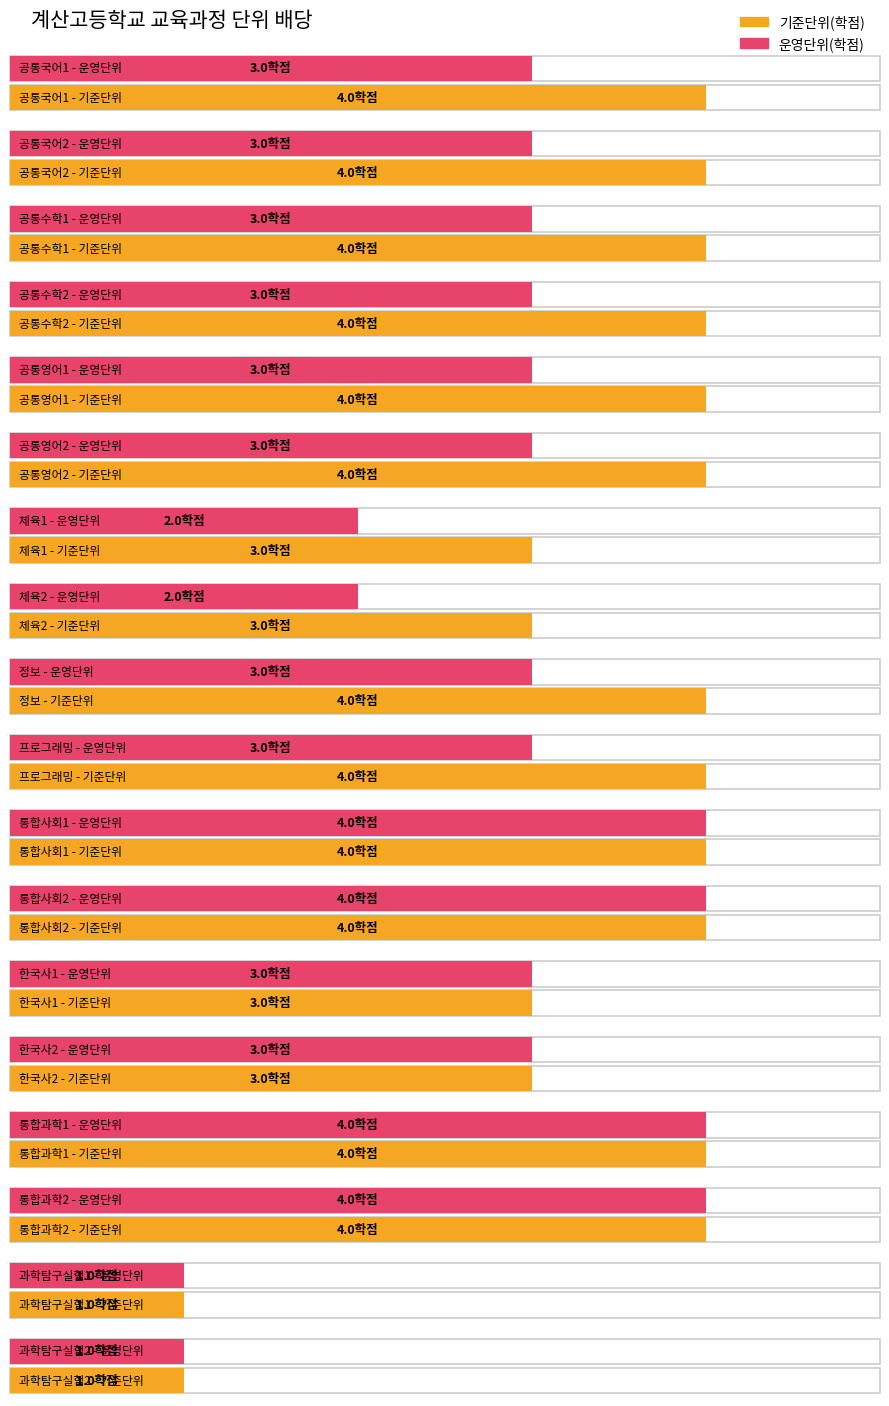

At 과학탐구실험2, list the series in order from largest to smallest.

기준단위(학점), 운영단위(학점)